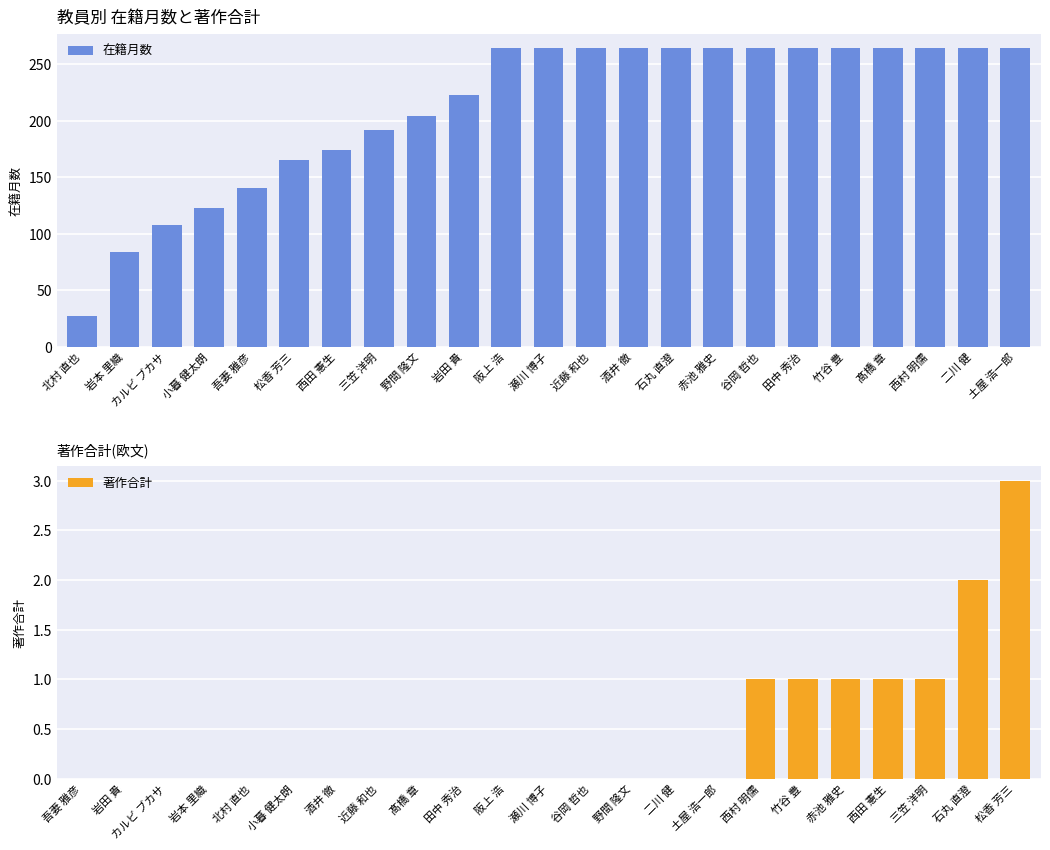

What is the value of the 在籍月数 bar at the 12th from the left?

264